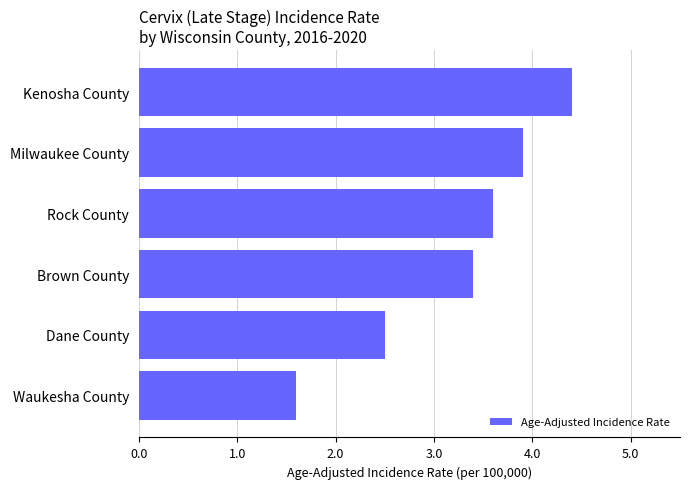

List the labels in order of value, largest first.

Kenosha County, Milwaukee County, Rock County, Brown County, Dane County, Waukesha County